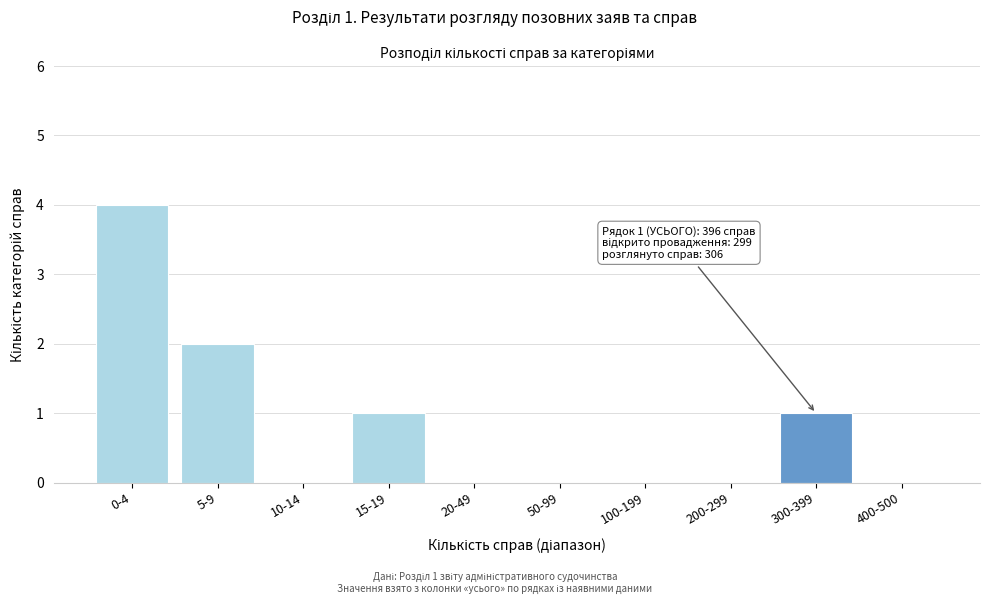

Reading left to right, what are all the values shown in this chart?

0-4=4	5-9=2	10-14=0	15-19=1	20-49=0	50-99=0	100-199=0	200-299=0	300-399=1	400-500=0